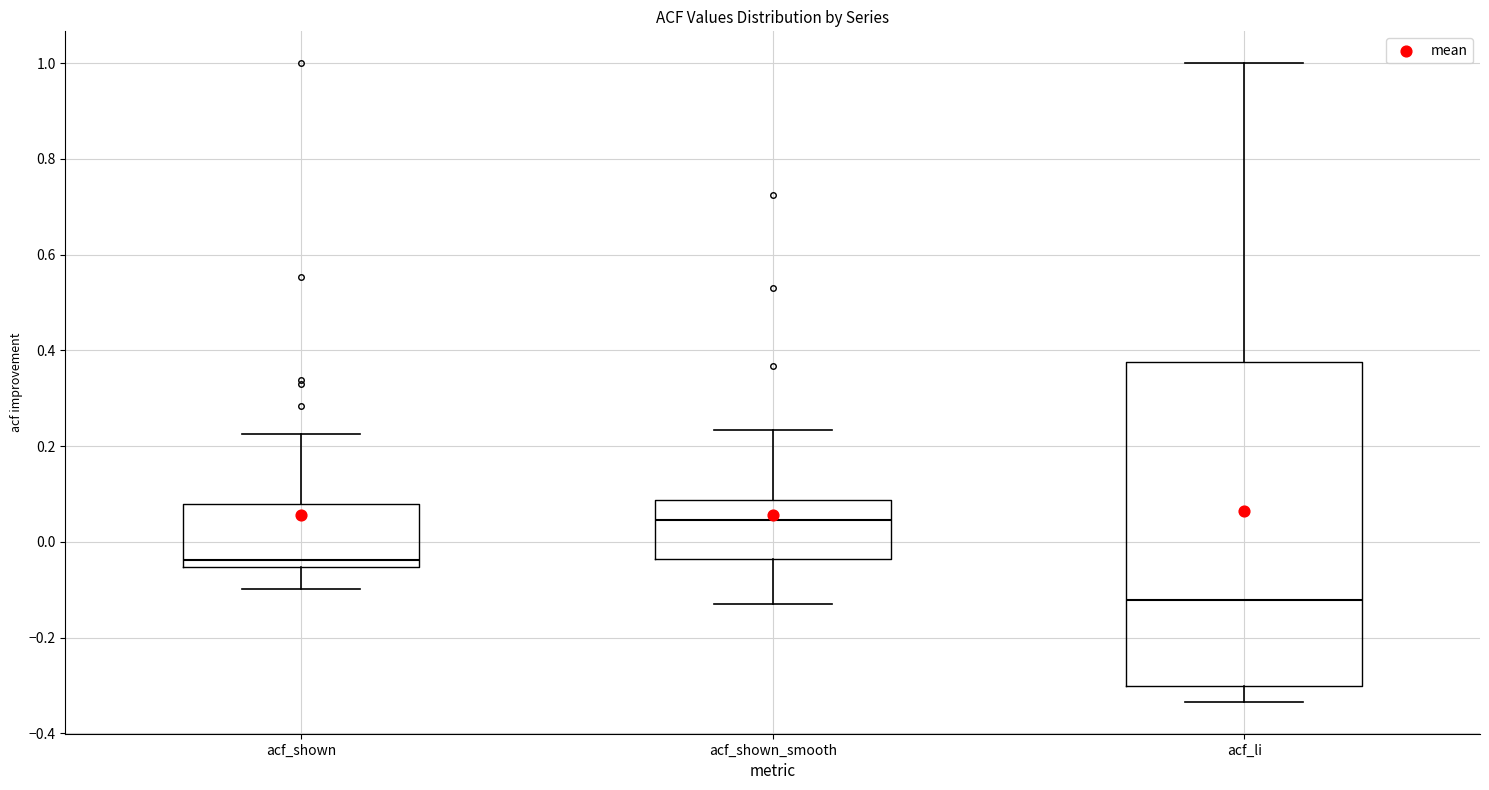

Reading left to right, read every box against the y-axis: the position of its median line, the range the box covers, and the ends of its whiskers. The values are not printed on the chart, so give them approximately, as read against the axis.

acf_shown: median -0.04, box -0.06 to 0.08, whiskers -0.10 to 0.22
acf_shown_smooth: median 0.04, box -0.04 to 0.08, whiskers -0.12 to 0.24
acf_li: median -0.12, box -0.30 to 0.38, whiskers -0.34 to 1.00